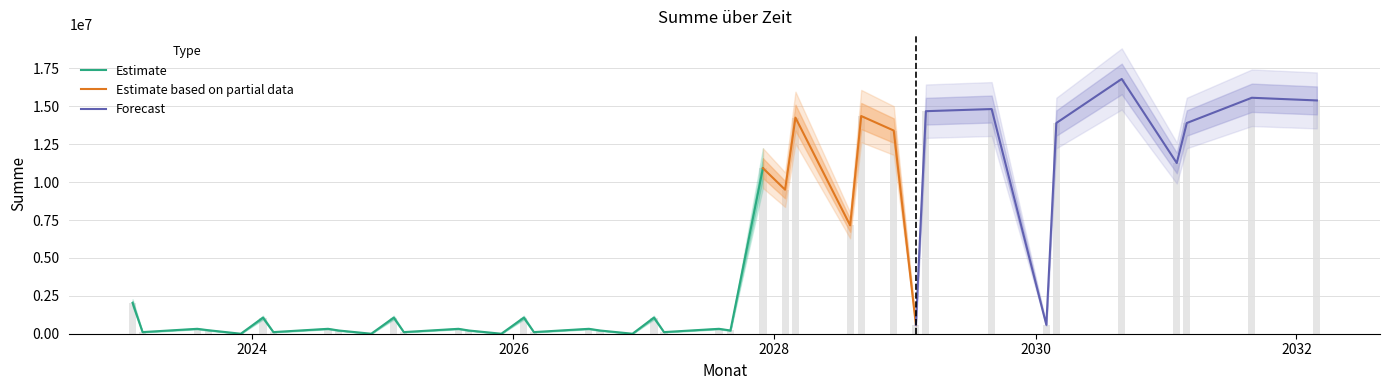

Where is the data nearest to the value 8404121?

2028-01-31